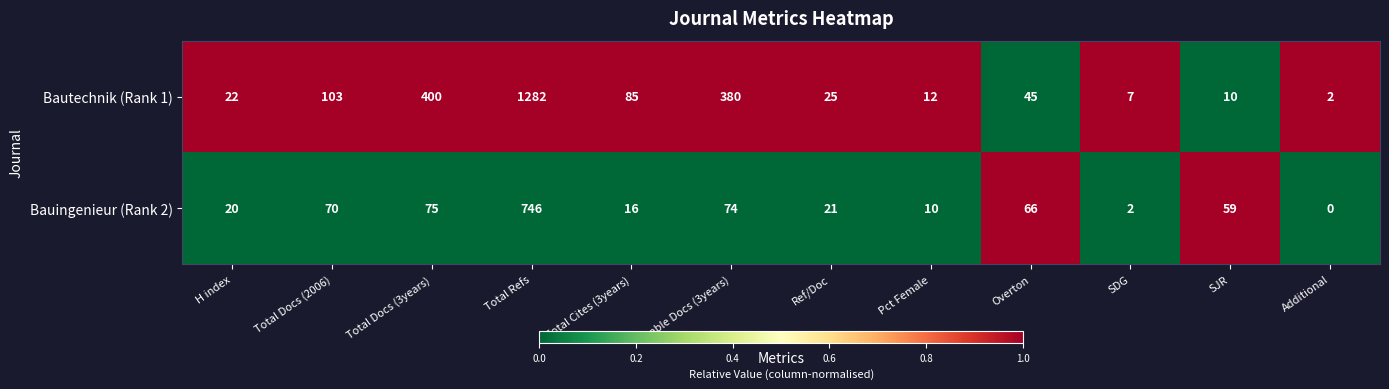

Reading right to left, extract all data points from this chart.

Bautechnik (Rank 1): Additional=2	SJR=10	SDG=7	Overton=45	Pct Female=12	Ref/Doc=25	Citable Docs (3years)=380	Total Cites (3years)=85	Total Refs=1282	Total Docs (3years)=400	Total Docs (2006)=103	H index=22
Bauingenieur (Rank 2): Additional=0	SJR=59	SDG=2	Overton=66	Pct Female=10	Ref/Doc=21	Citable Docs (3years)=74	Total Cites (3years)=16	Total Refs=746	Total Docs (3years)=75	Total Docs (2006)=70	H index=20